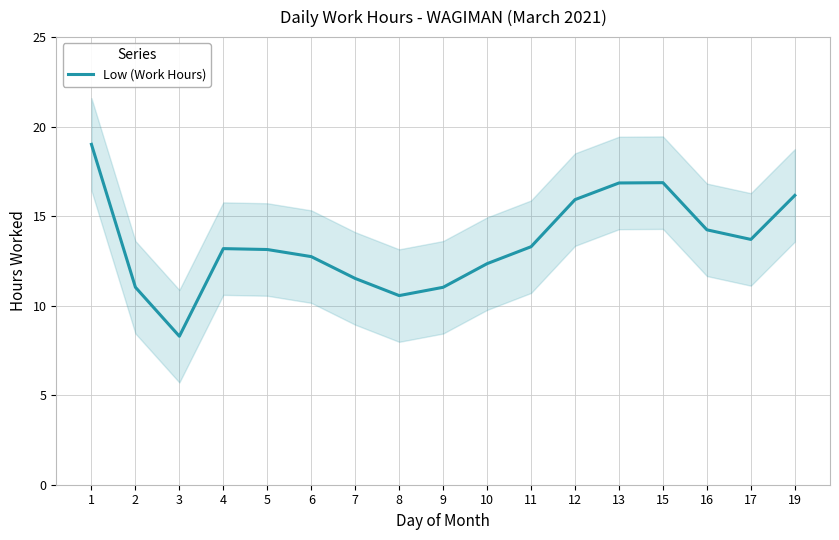

Is this an area chart (filled region under the line)?

No